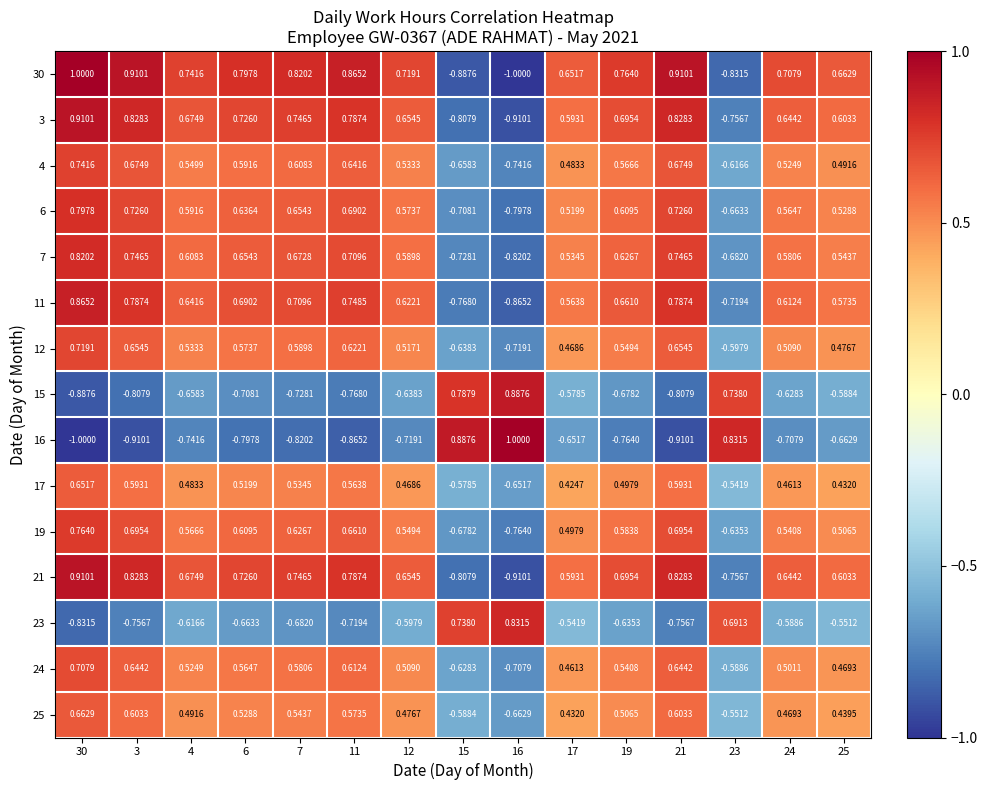

Which label corresponds to the largest value in the chart?

30